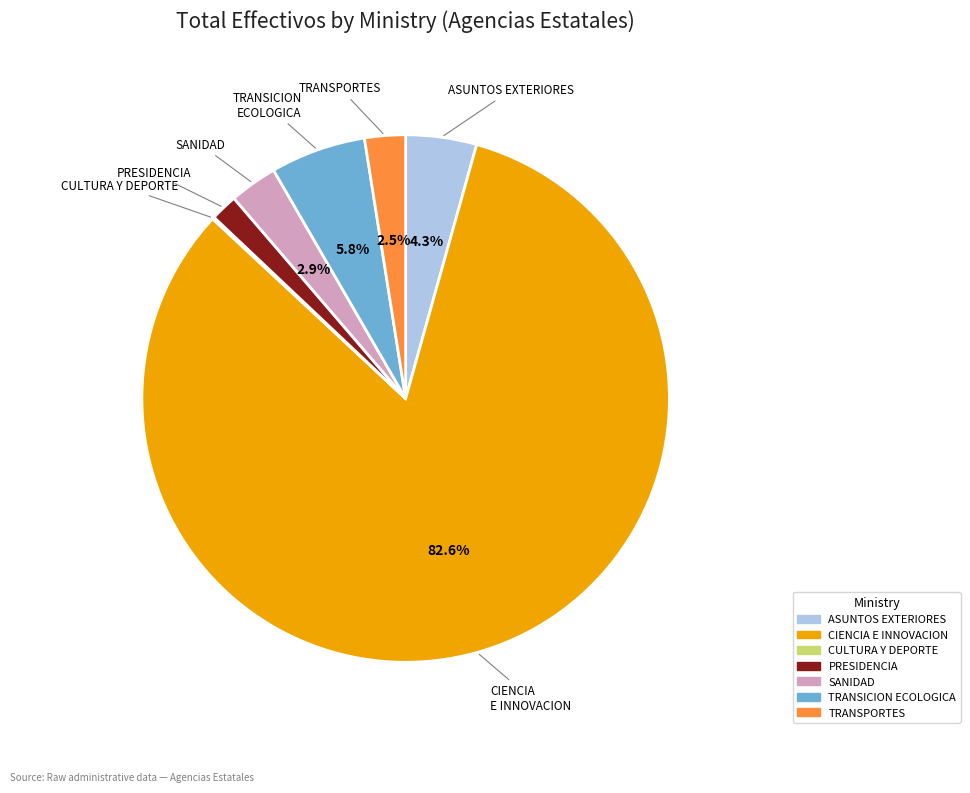

To the nearest percent, what percentage of the pie is TRANSICION ECOLOGICA?

6%